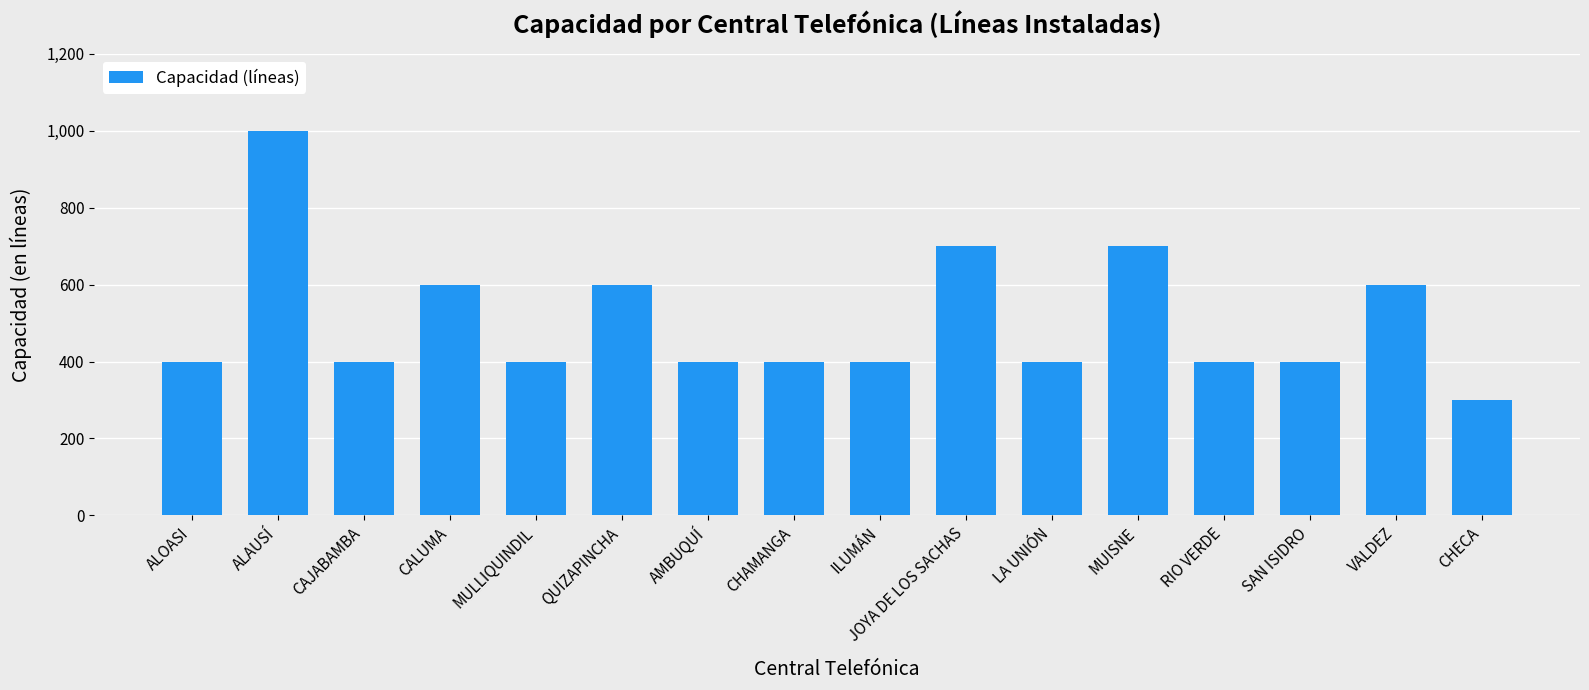

What is the minimum value shown in the chart?

300